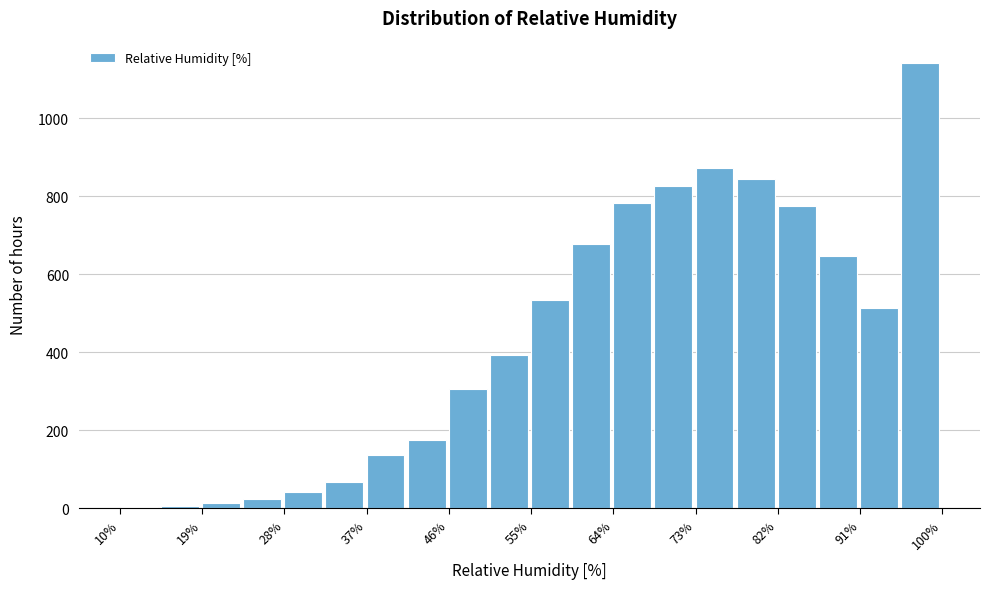

What is the height of the bar covering 28.0 to 32.5 on the x-axis? Neither the bar edges nor the heights are printed on the chart, so give them approximately, as read against the axes.

40